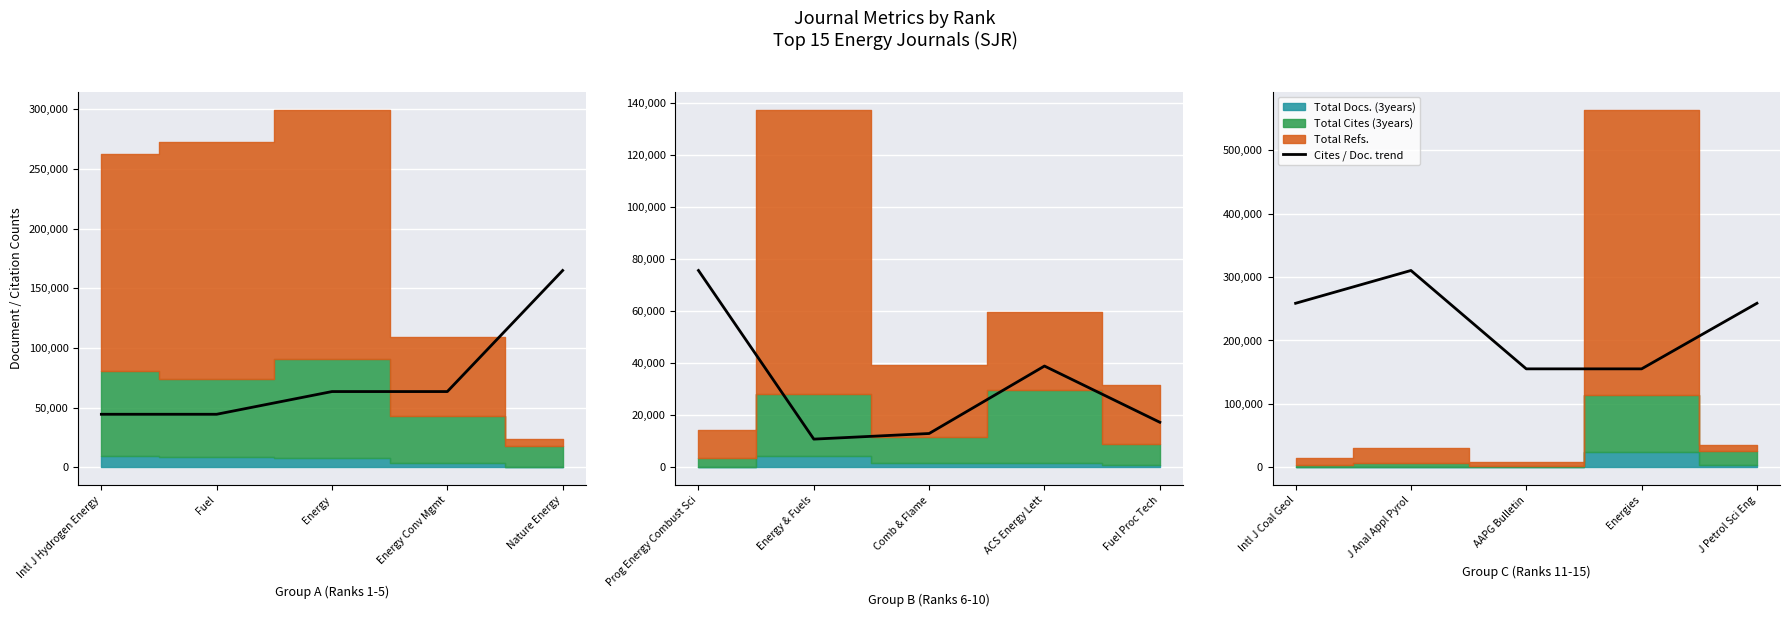

Does the chart display data point markers on the line(s)?

No